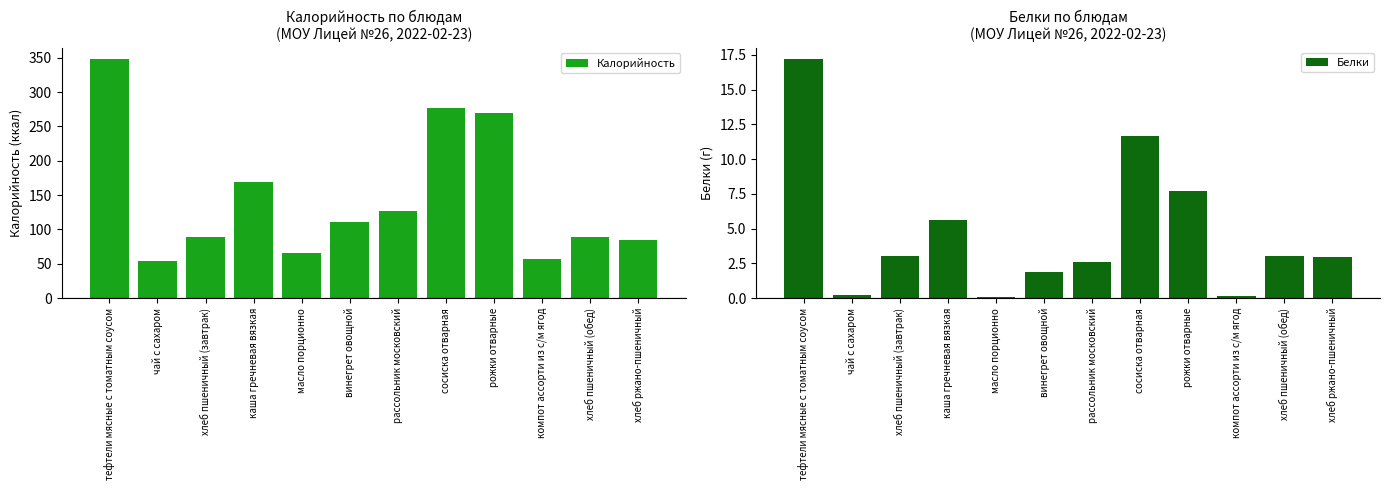

What is the difference between the maximum and second lowest values in the Калорийность series?

290.9